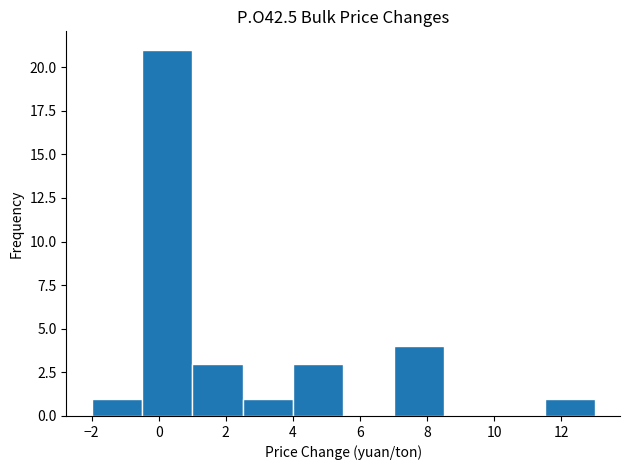

Reading left to right, transcribe this chart: for each bar, give the range it covers on the x-axis and its height. Neither the bar edges nor the heights are printed on the chart, so give them approximately, as read against the axes.

-2.0 to -0.5: 1
-0.5 to 1.0: 21
1.0 to 2.5: 3
2.5 to 4.0: 1
4.0 to 5.5: 3
5.5 to 7.0: 0
7.0 to 8.5: 4
8.5 to 10.0: 0
10.0 to 11.5: 0
11.5 to 13.0: 1